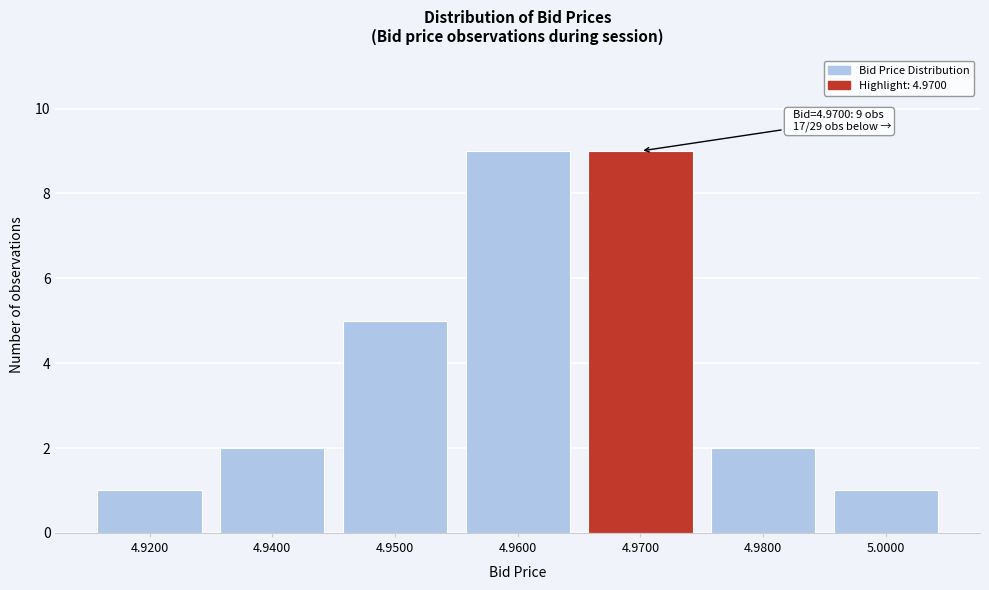

Reading left to right, transcribe all the data shown in this chart.

1	2	5	9	9	2	1